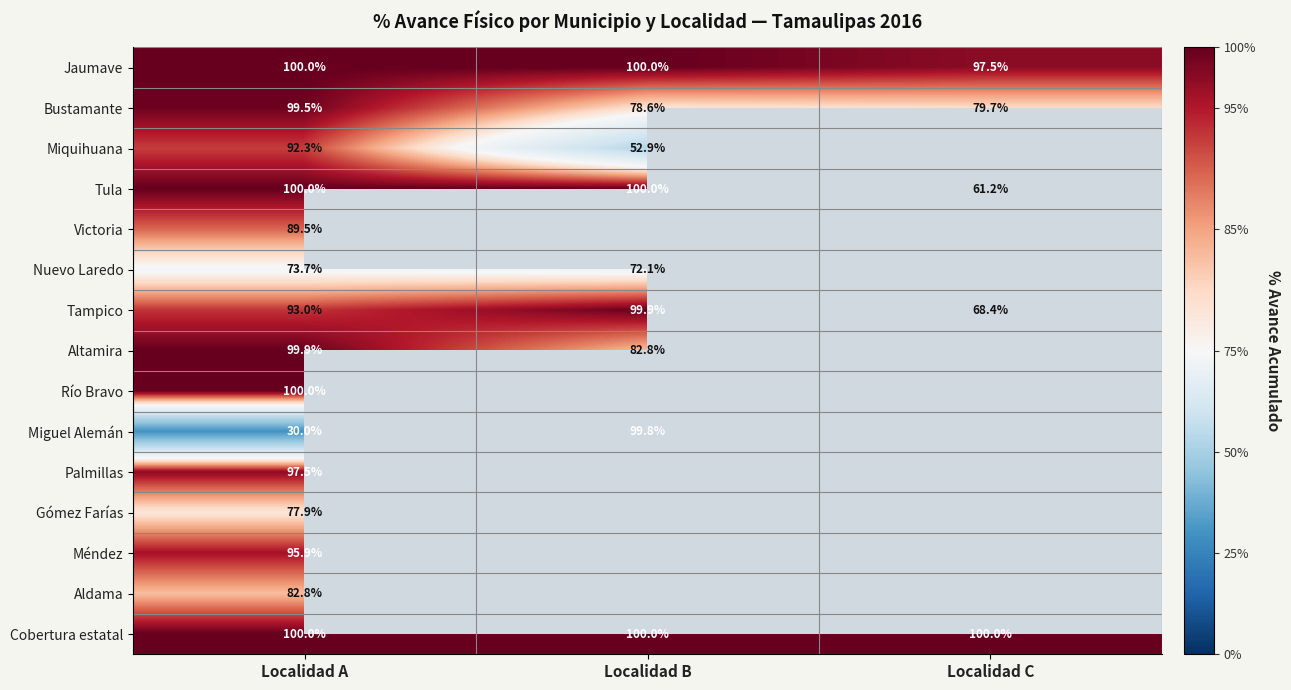

What is the difference between the maximum and minimum values in the Bustamante series?

20.9